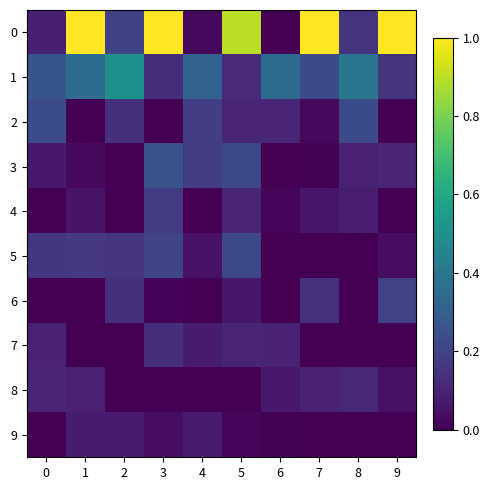

At which category is the sum across all series the highest?

3